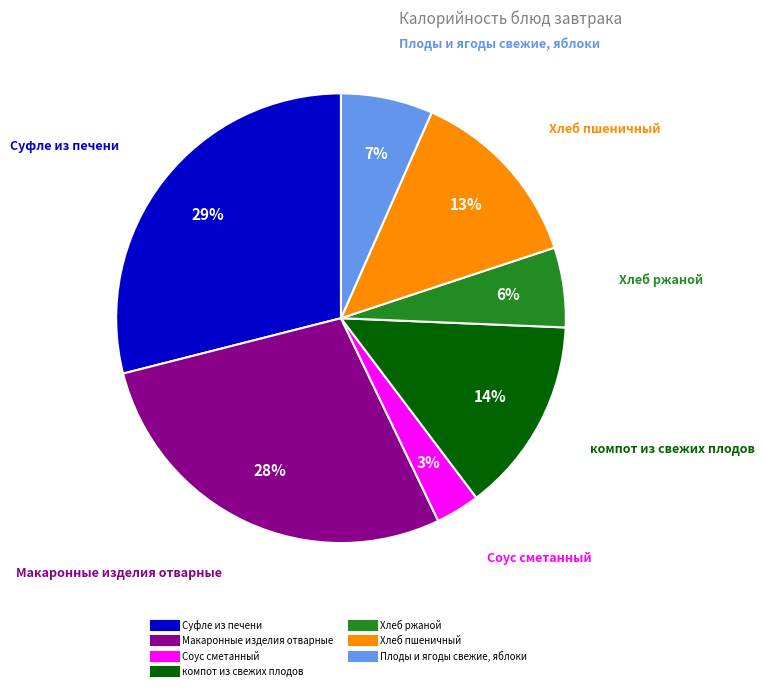

Which category has the biggest portion of the pie?

Суфле из печени